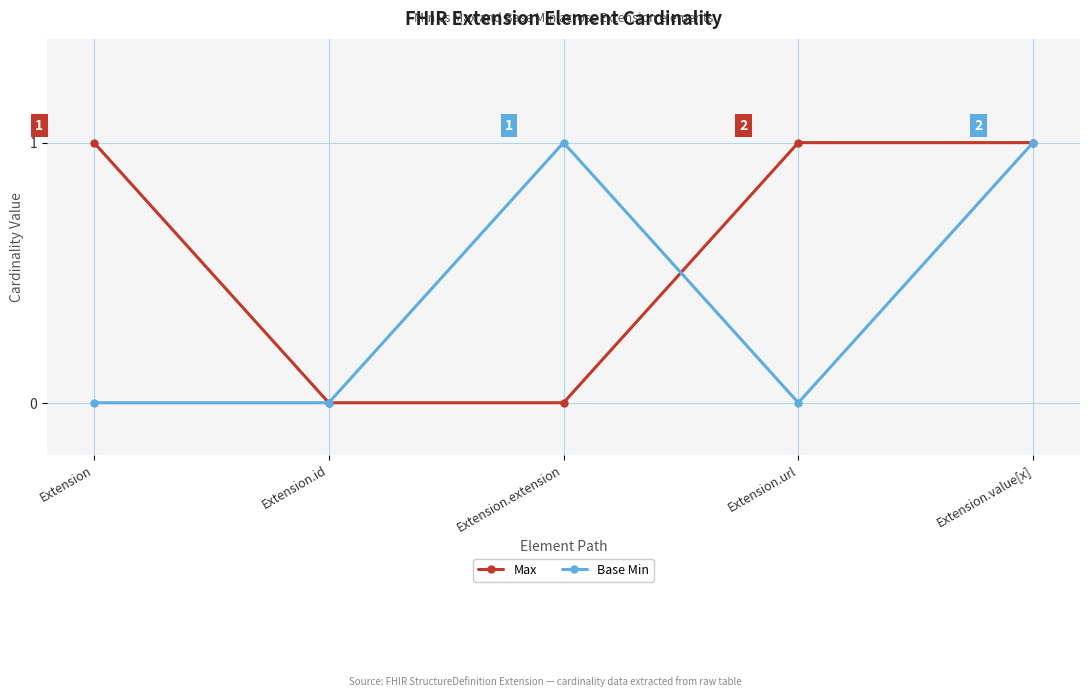

Where is the first local maximum for Base Min?

Extension.extension